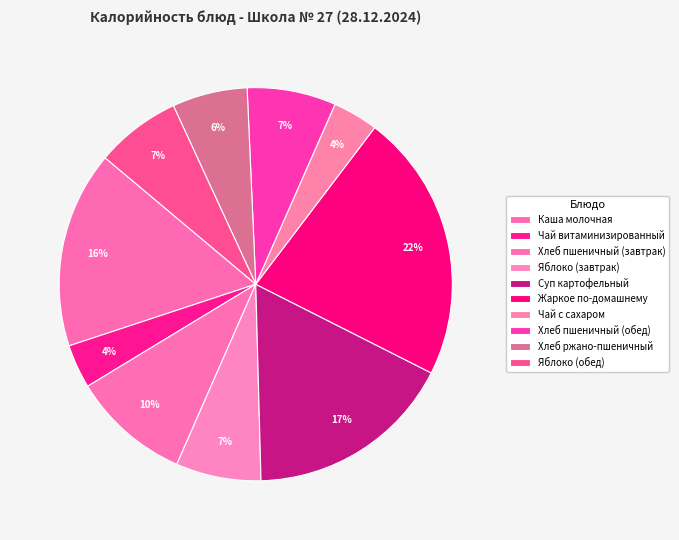

Count the number of slices in the pie.

10